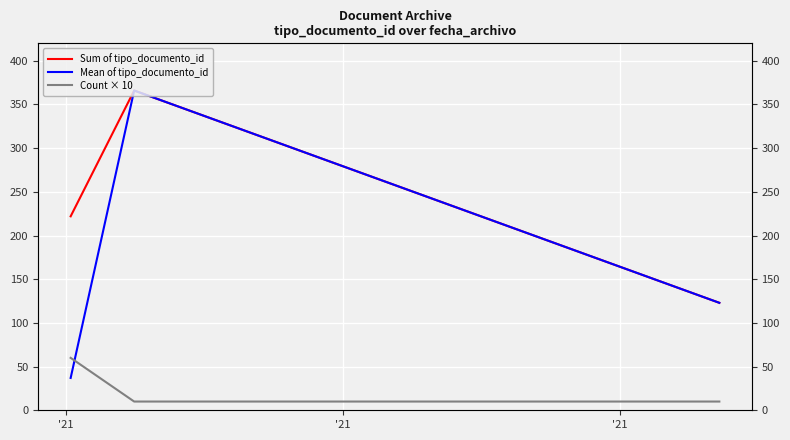

How many data points in Sum of tipo_documento_id are above 222?

1